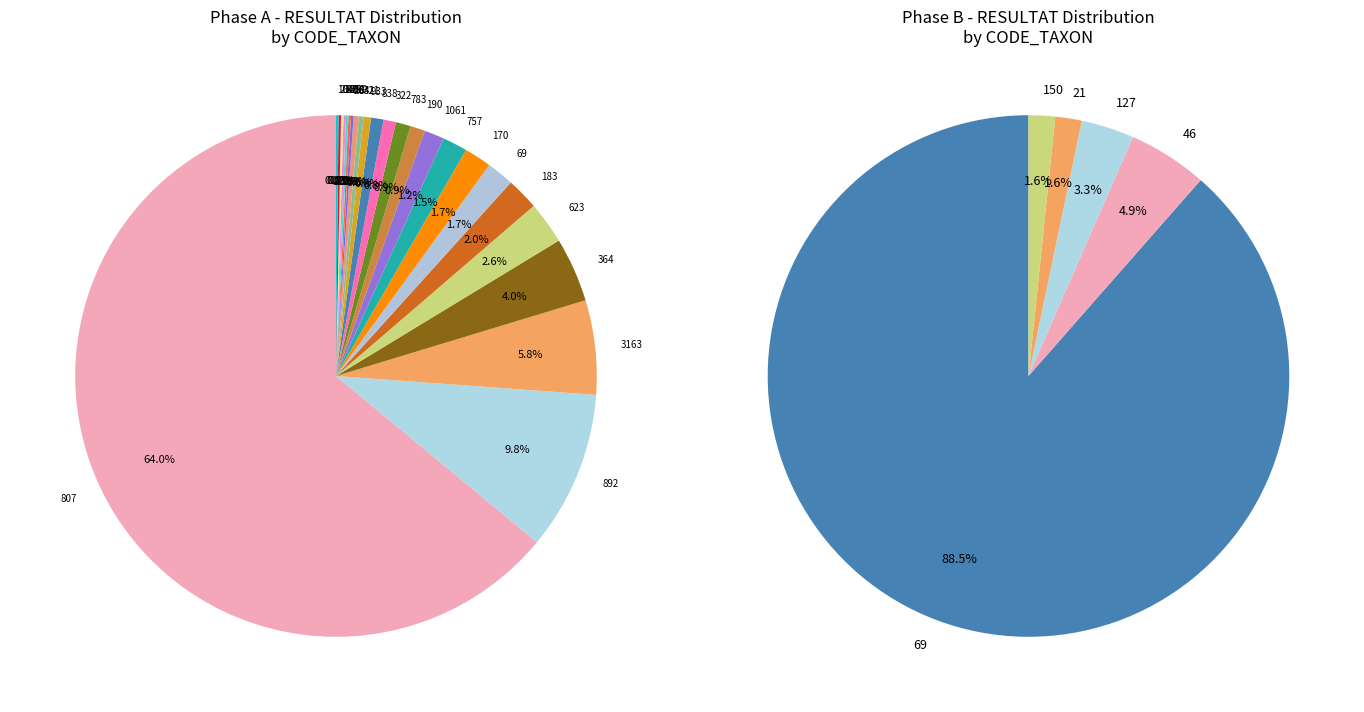

True or false: 29 accounts for 0% of the total.

True